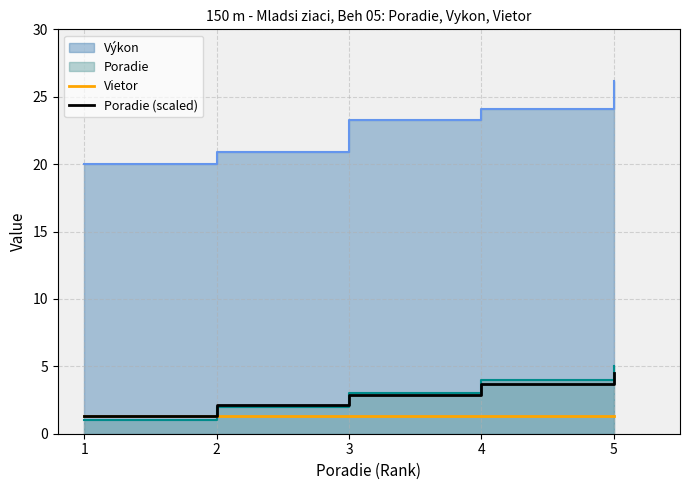

True or false: Poradie (scaled) has a value of 1.3 at 1.

True